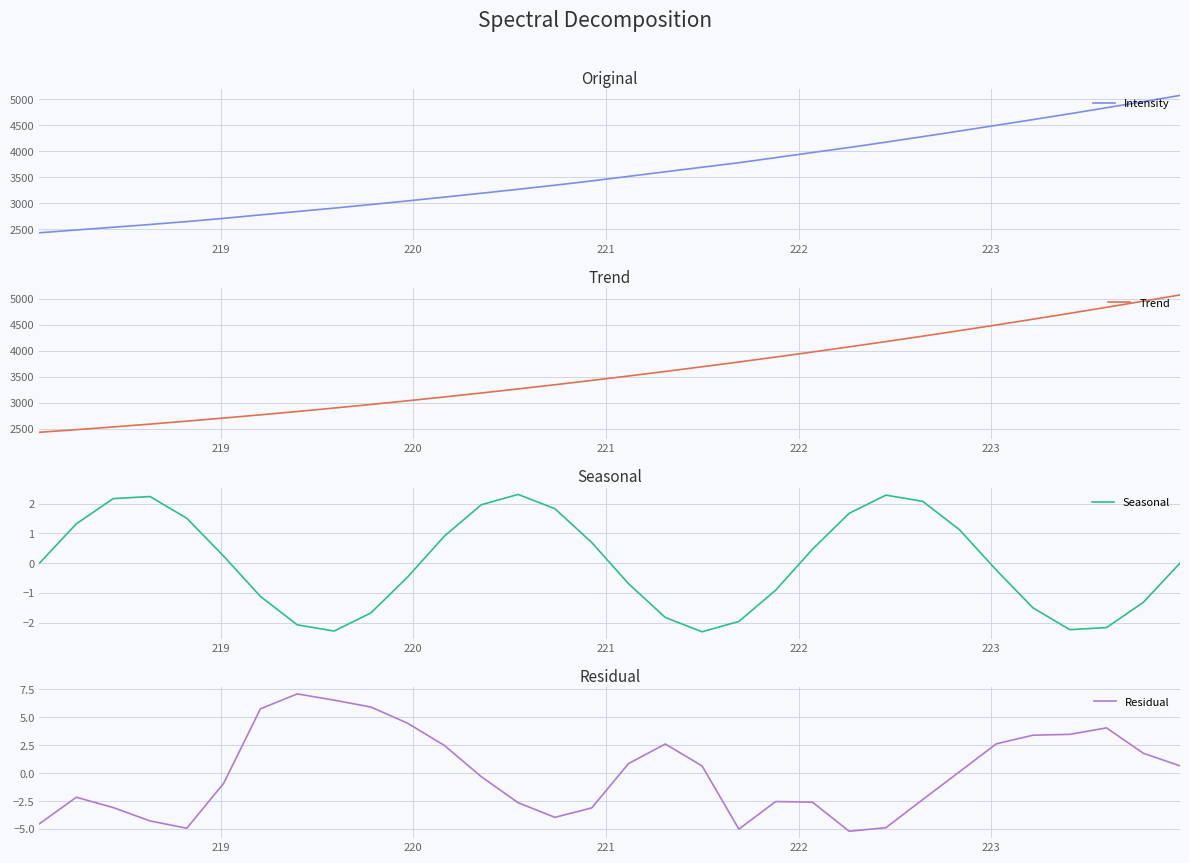

What are all the series names shown in the legend?

Intensity, Trend, Seasonal, Residual